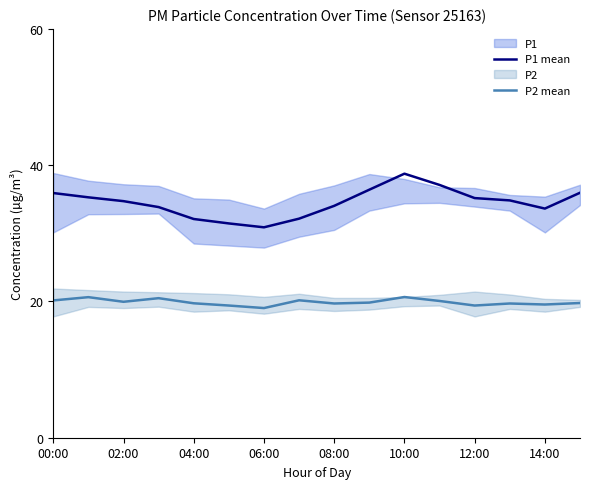

Is it true that P2 mean equals 19.7 at 08:00?

True